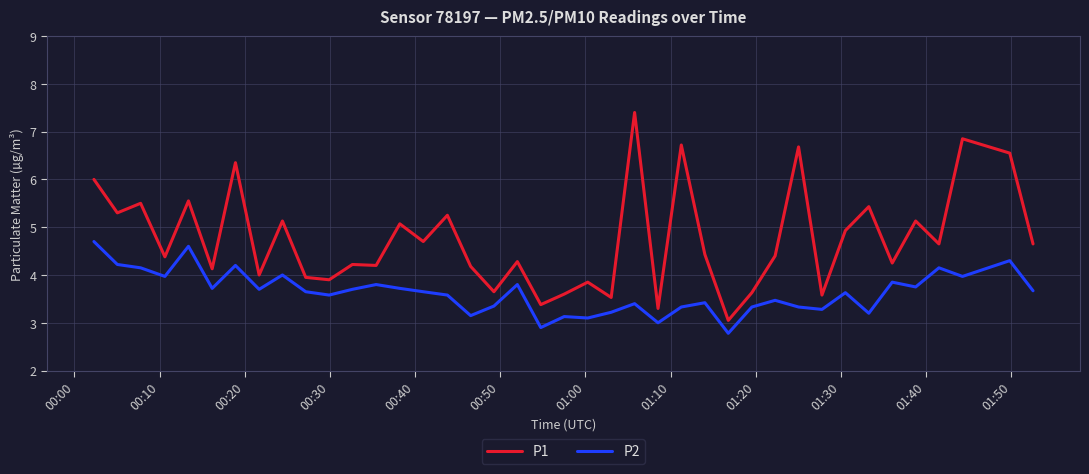

Rank the series by their average value, from highest to lowest.

P1, P2